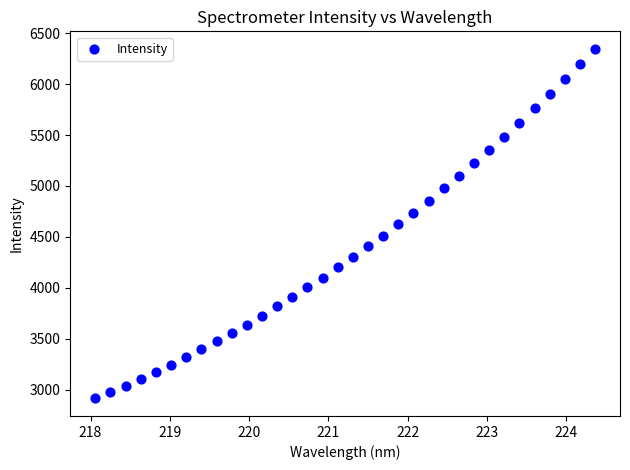

What is the range of Y values (max minus min)?

3431.7